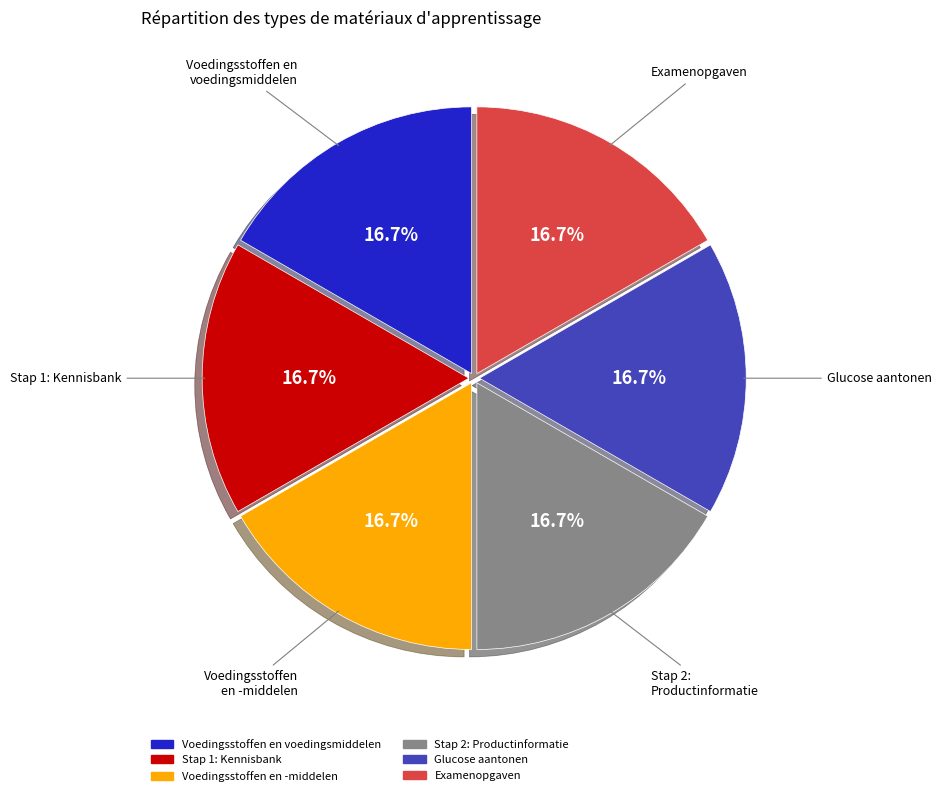

Does Voedingsstoffen en -middelen account for over 50% of the chart?

No